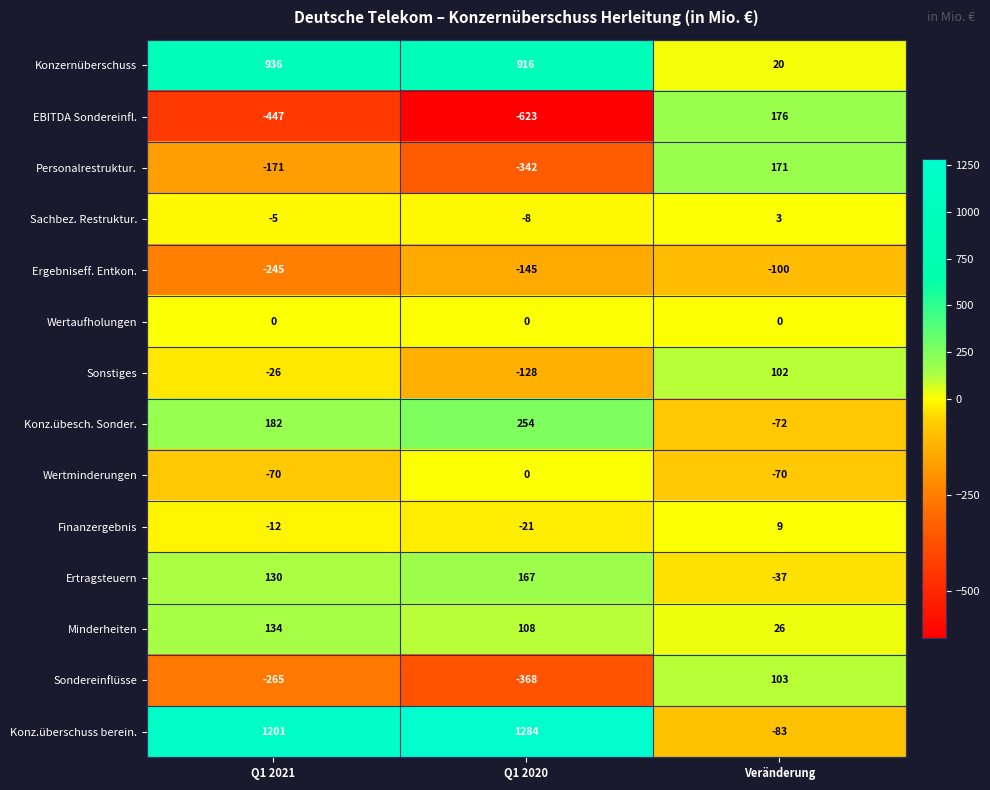

List the labels in order of Ertragsteuern value, largest first.

Q1 2020, Q1 2021, Veränderung